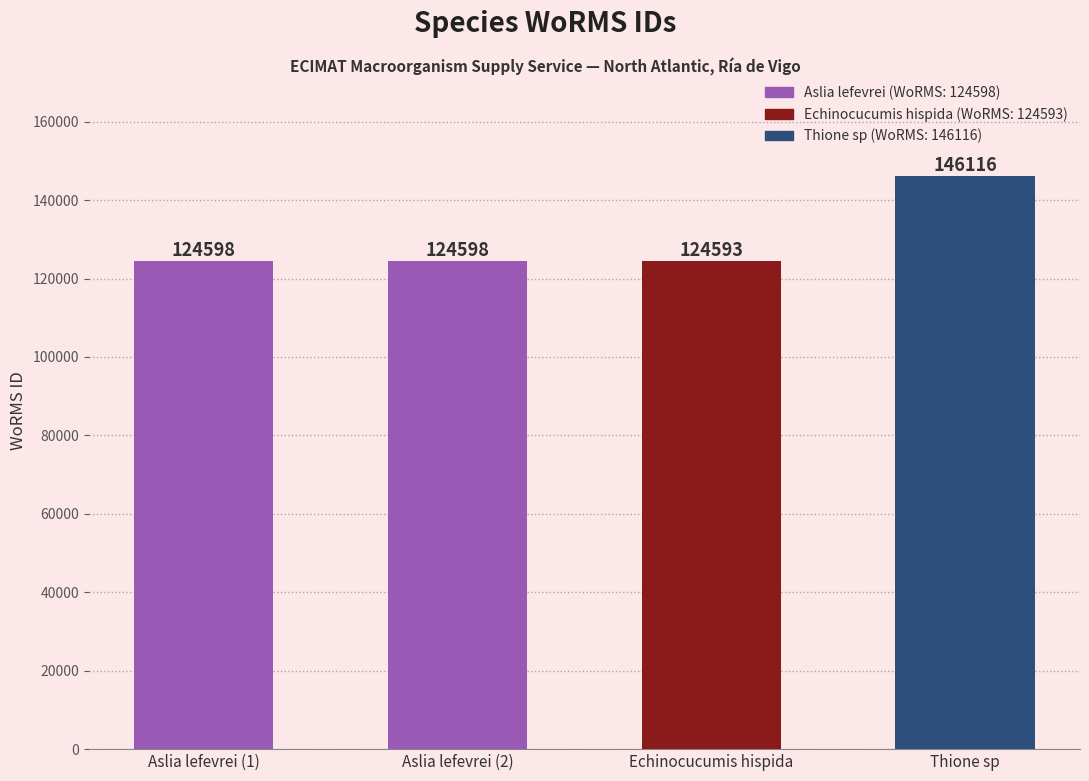

Read the value at Thione sp, to the nearest 50.

146100